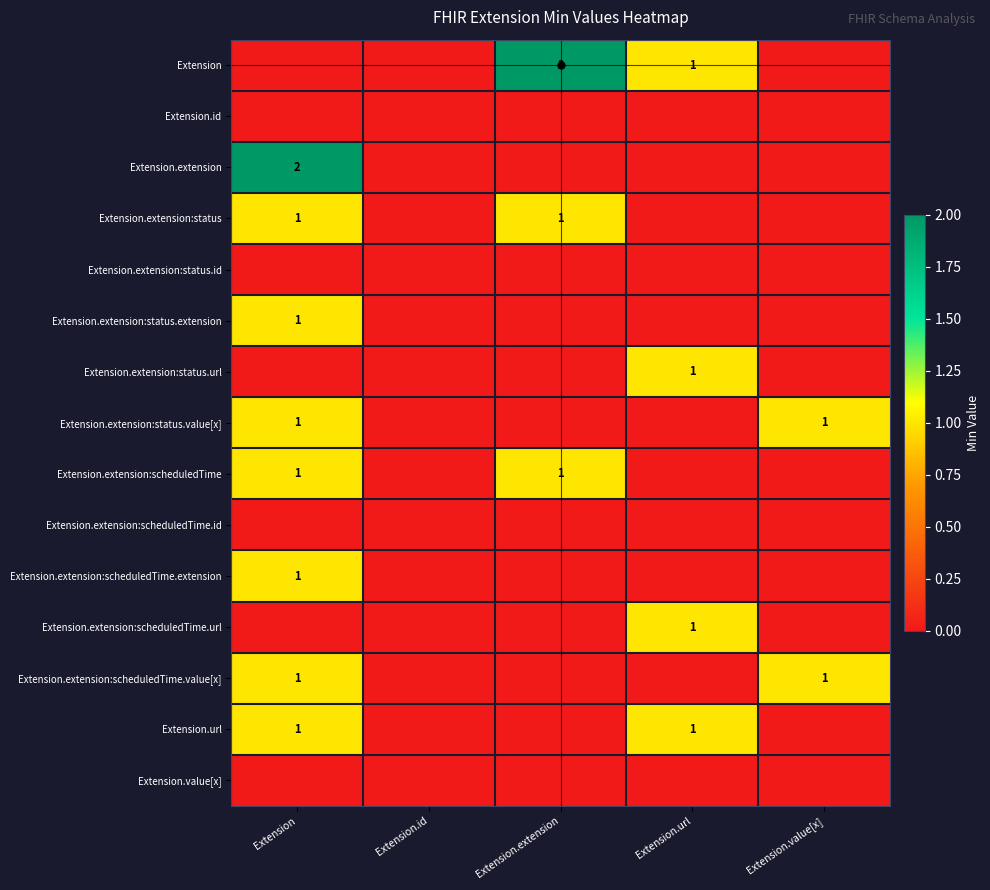

What is the difference between the highest and lowest values at Extension.extension?

2